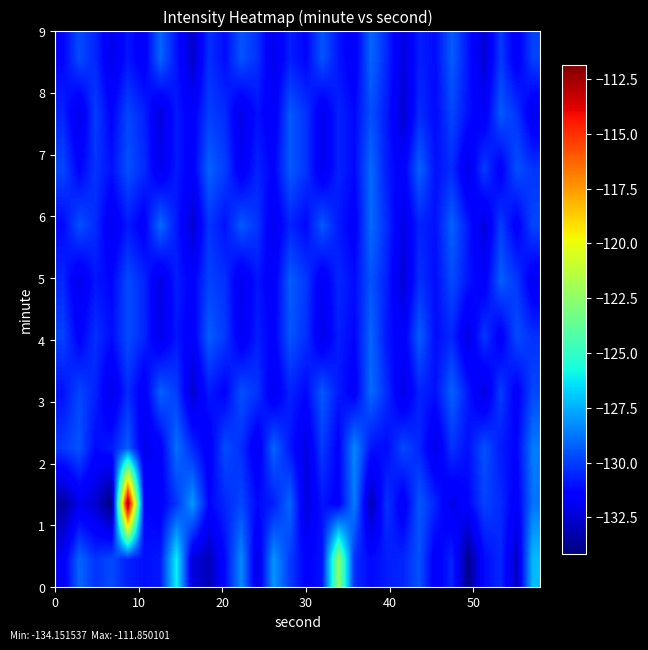

How many distinct data groups are displayed?

10